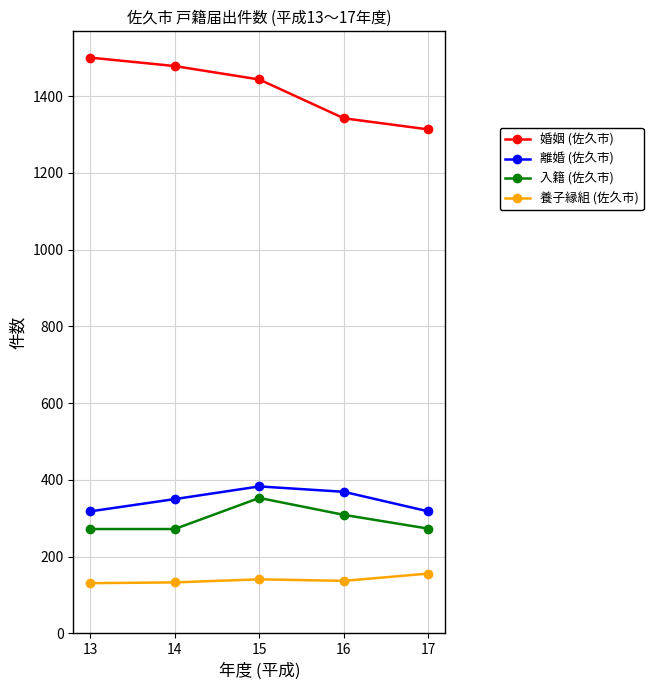

How many lines are shown in the chart?

4